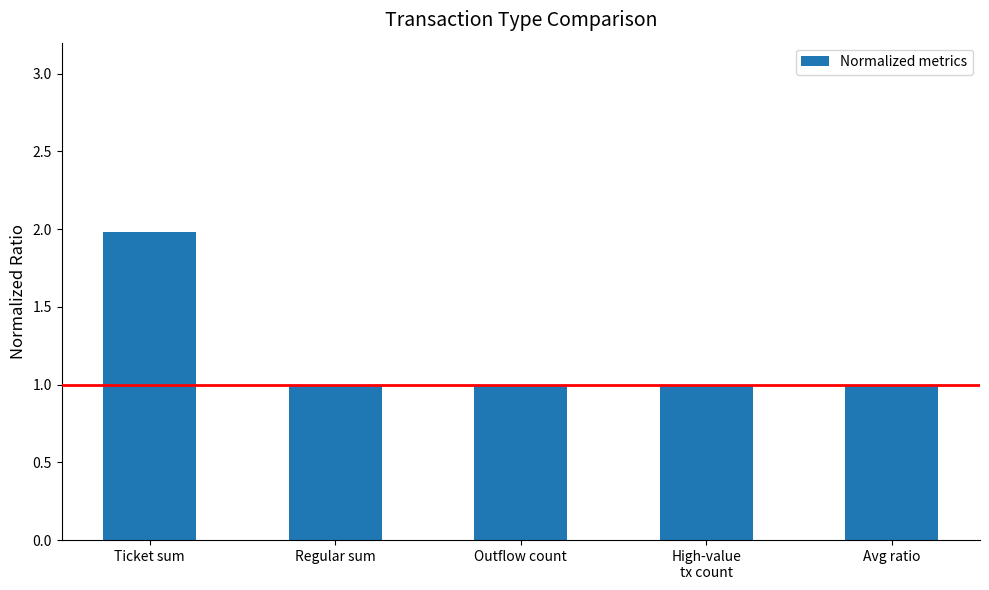

Between Ticket sum and Outflow count, which is larger?

Ticket sum